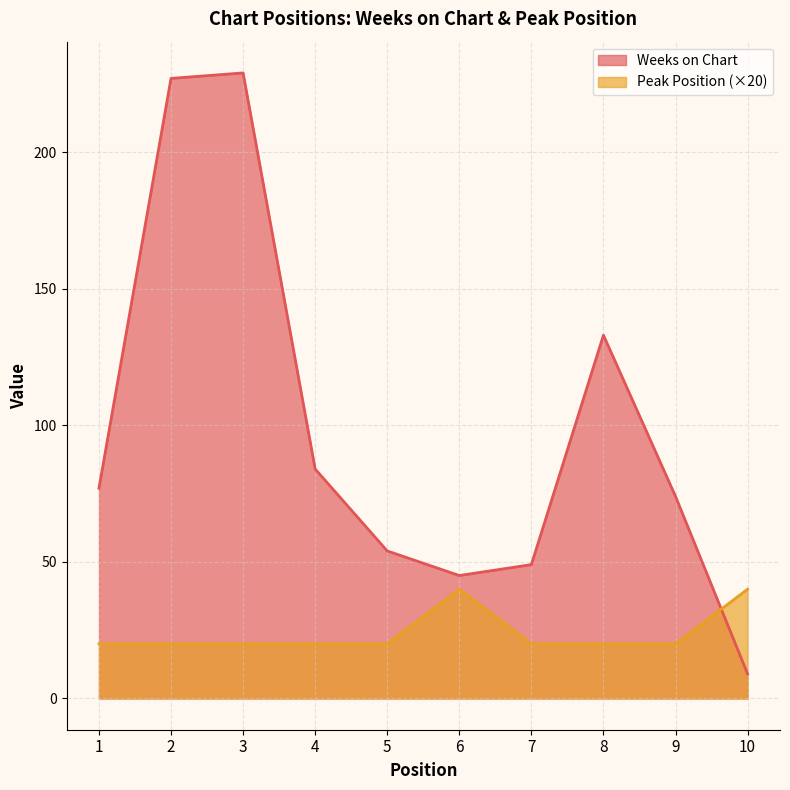

Which series has the largest range (max minus min)?

Weeks on Chart